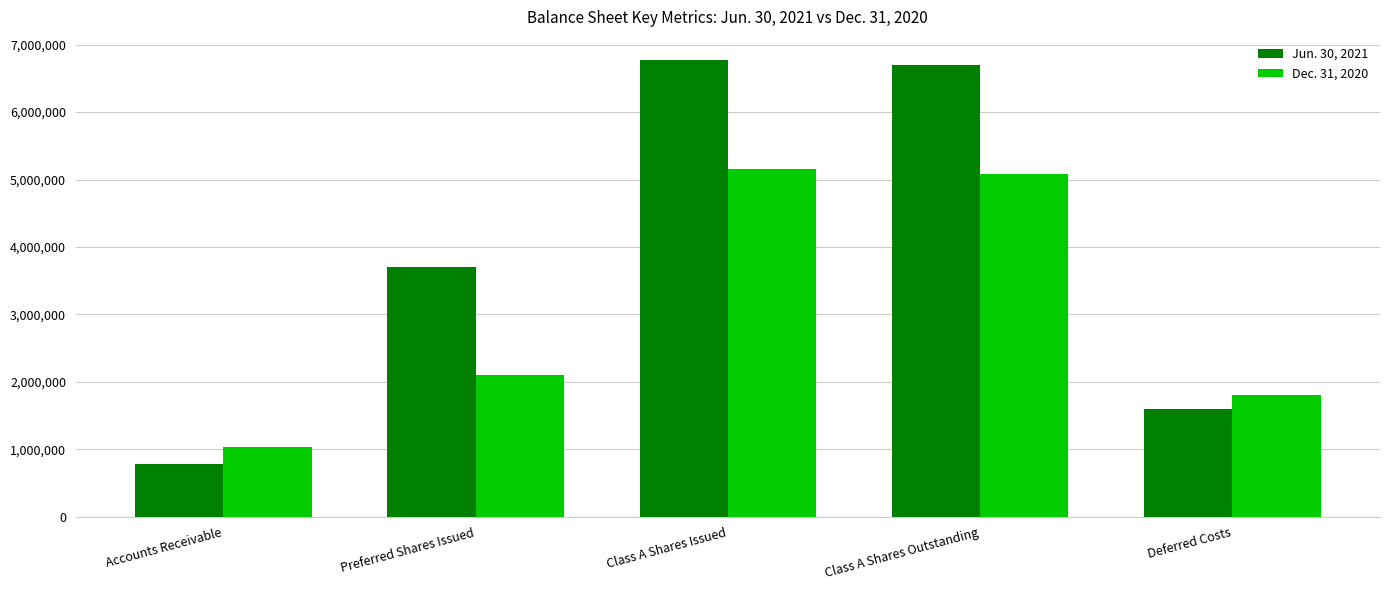

Which series has the largest range (max minus min)?

Jun. 30, 2021